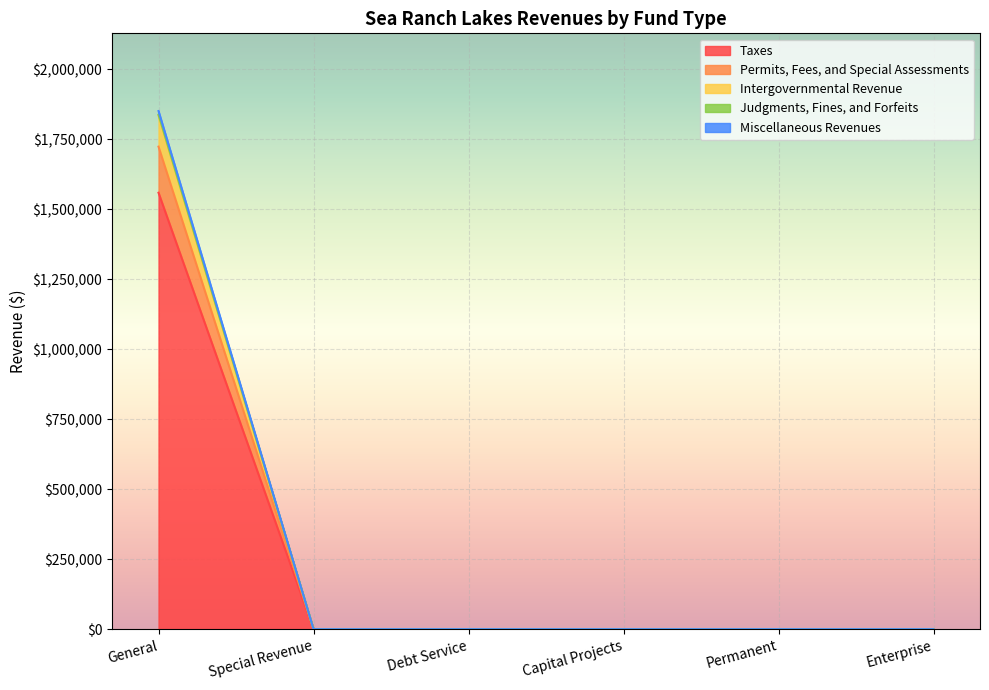

What are all the series names shown in the legend?

Taxes, Permits, Fees, and Special Assessments, Intergovernmental Revenue, Judgments, Fines, and Forfeits, Miscellaneous Revenues